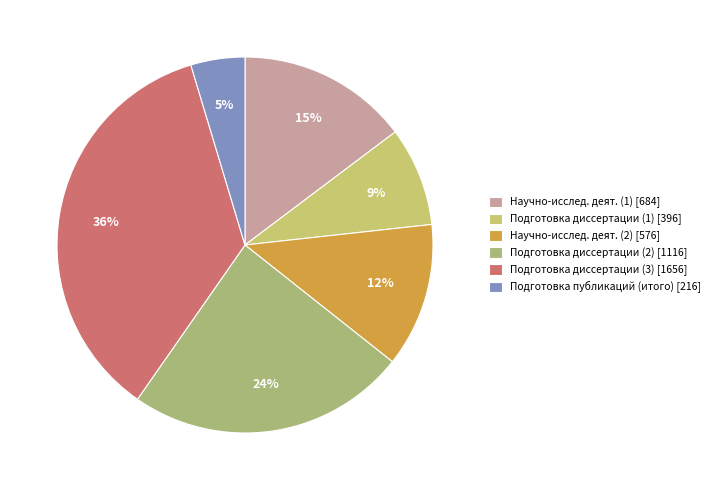

Which slice is the largest?

Подготовка диссертации (3) [1656]